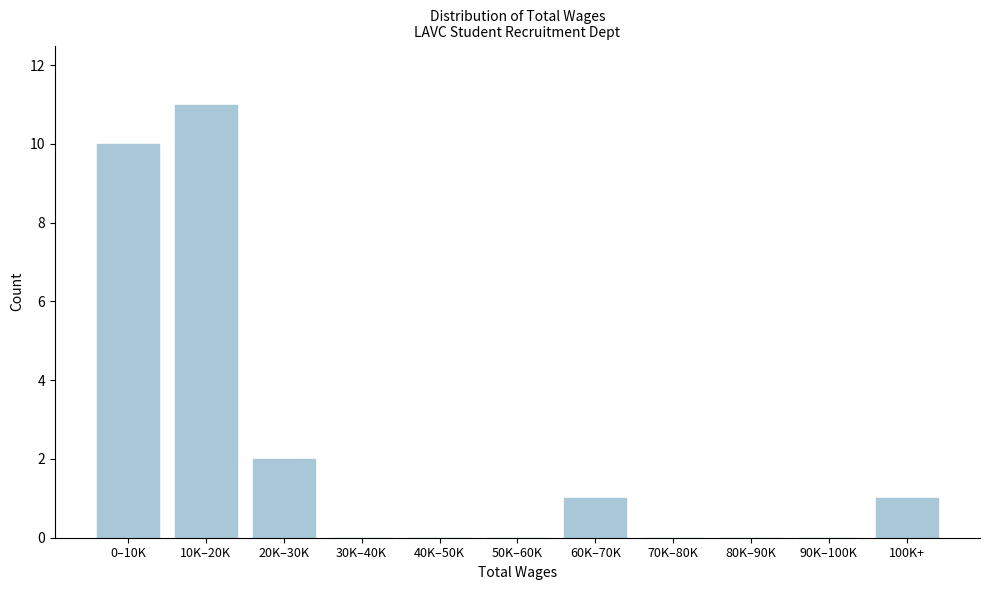

Reading left to right, what are all the values shown in this chart?

0–10K=10	10K–20K=11	20K–30K=2	30K–40K=0	40K–50K=0	50K–60K=0	60K–70K=1	70K–80K=0	80K–90K=0	90K–100K=0	100K+=1